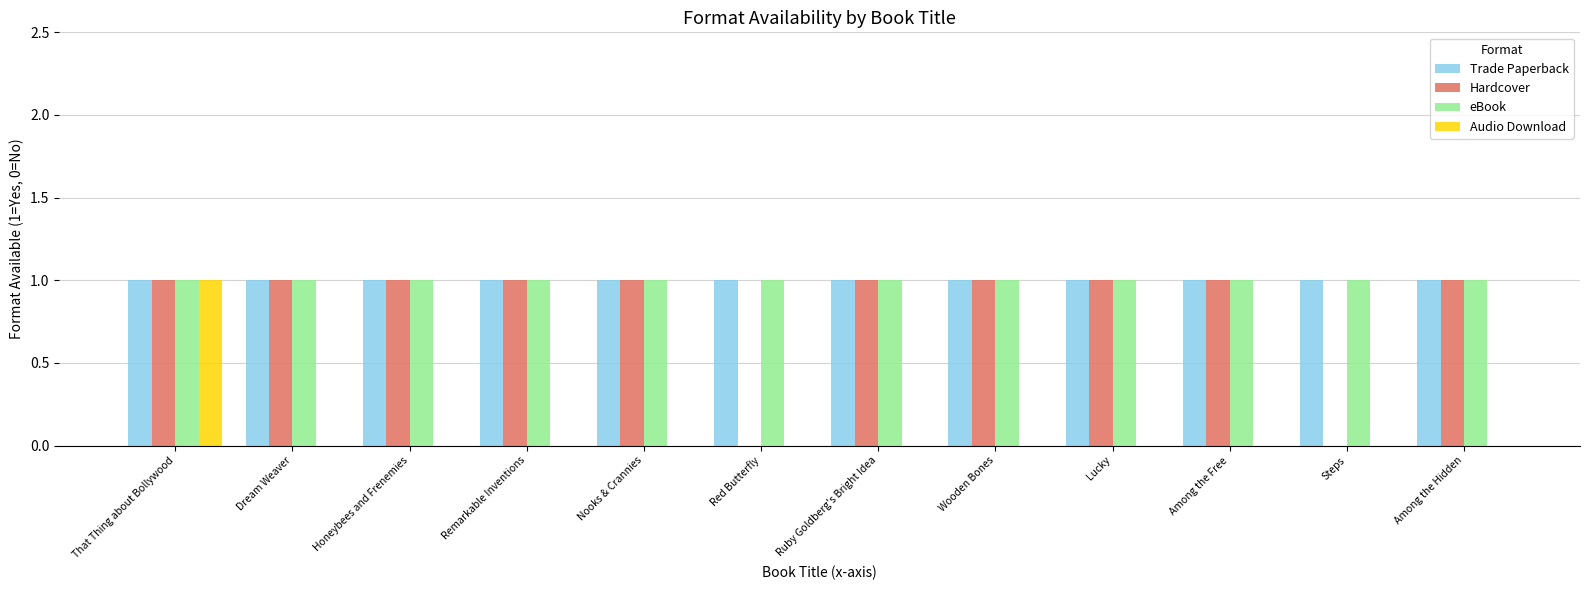

Are the bars horizontal?

No